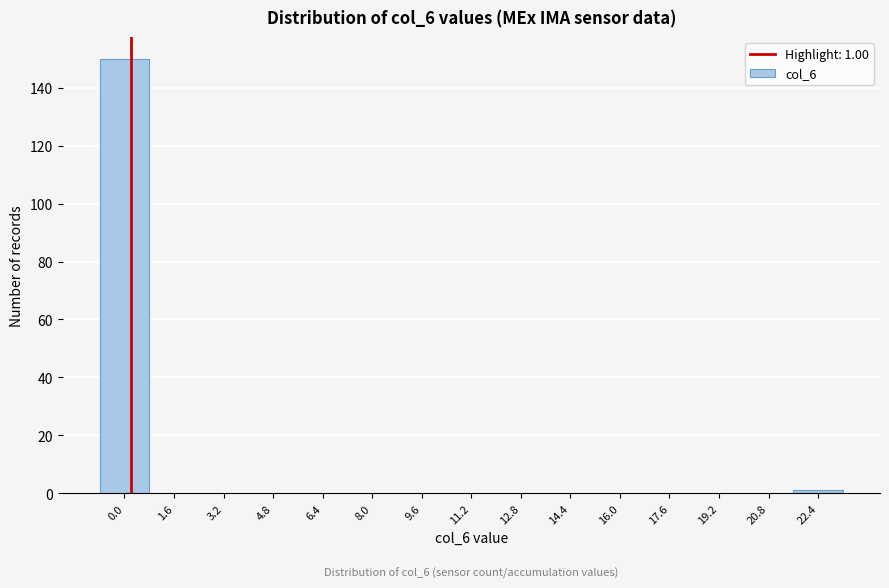

Reading left to right, list all the values displayed in this chart.

0.0=150	1.6=0	3.2=0	4.8=0	6.4=0	8.0=0	9.6=0	11.2=0	12.8=0	14.4=0	16.0=0	17.6=0	19.2=0	20.8=0	22.4=1